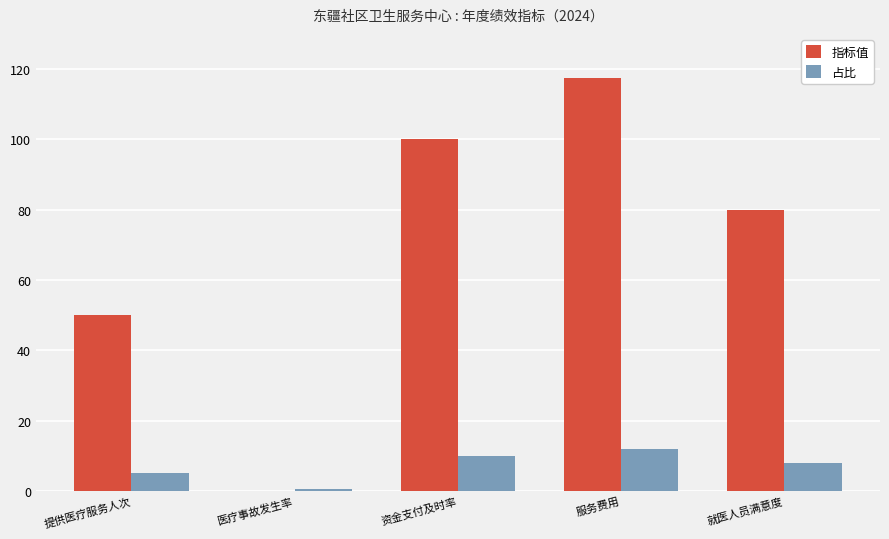

How many categories are shown in the chart?

5